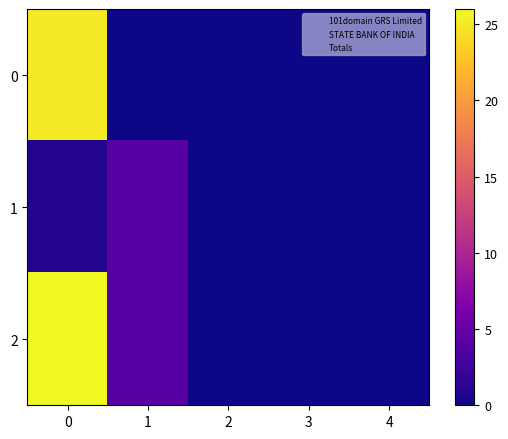

Rank the series by their maximum value, from highest to lowest.

2, 0, 1